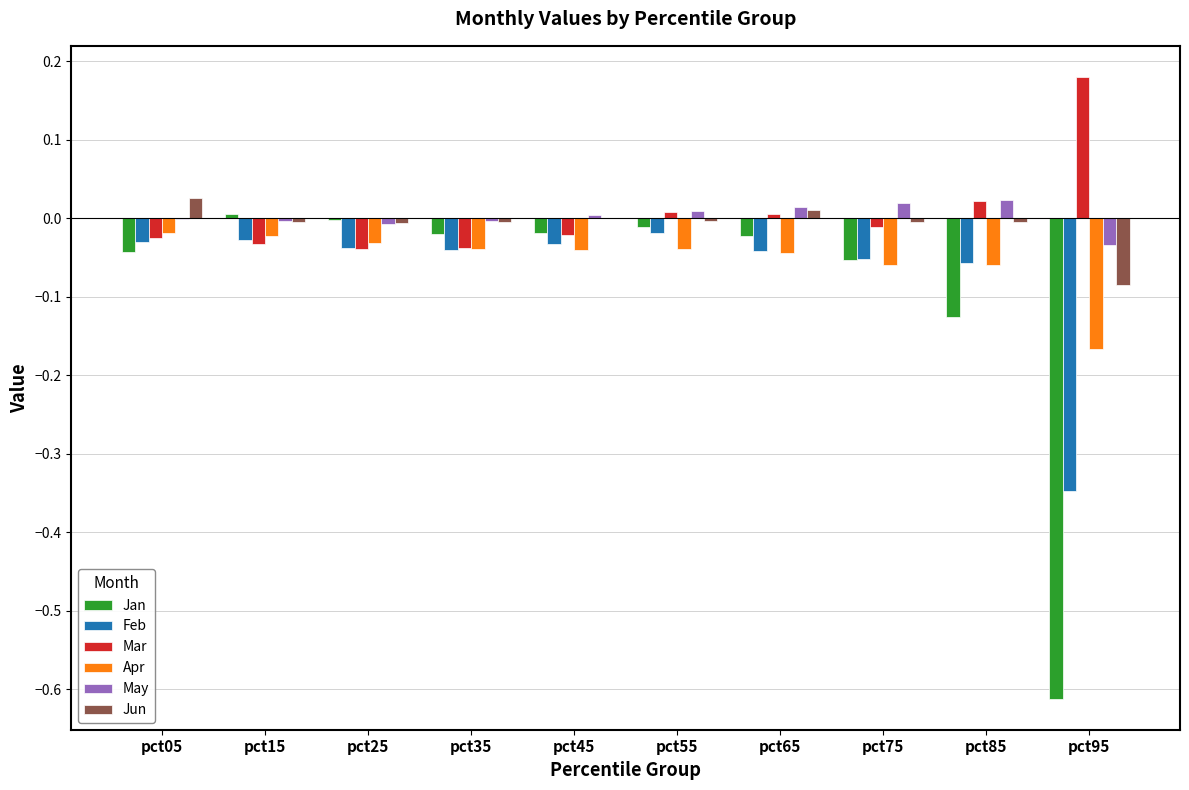

Which series changed the most between pct45 and pct65?

Mar